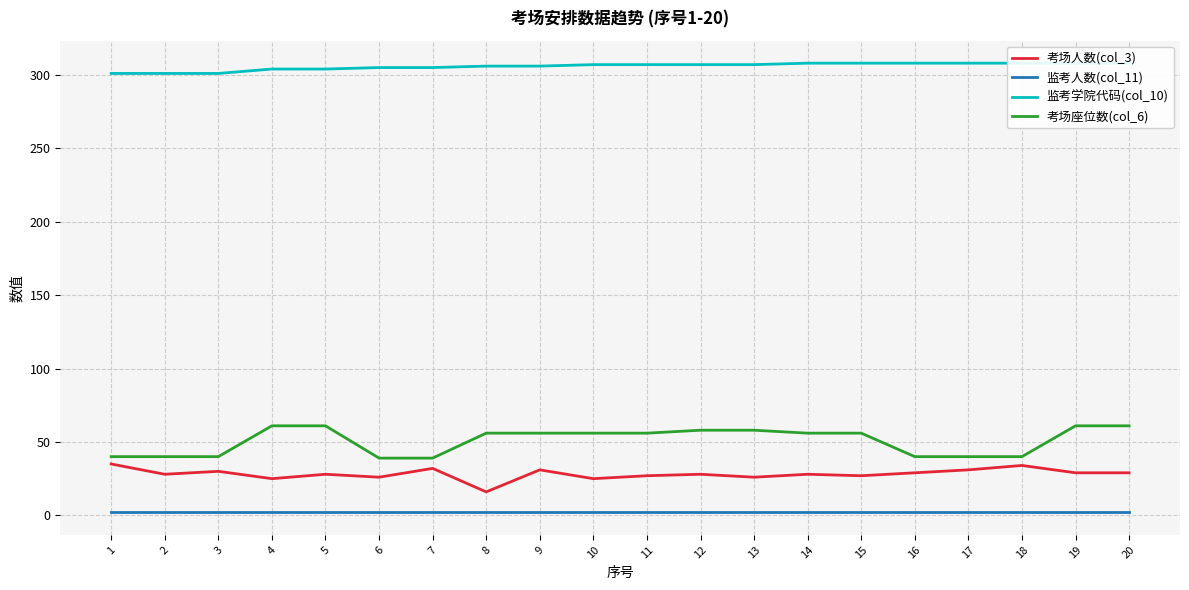

List the series in order of their peak value, highest first.

监考学院代码(col_10), 考场座位数(col_6), 考场人数(col_3), 监考人数(col_11)